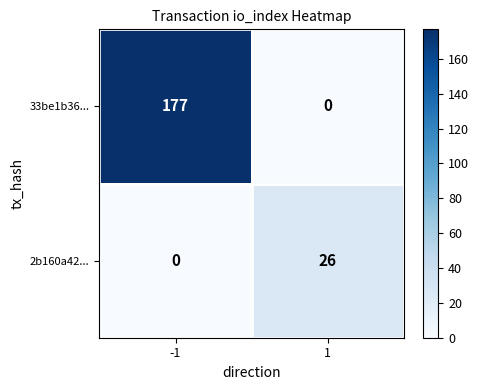

What is the difference between the maximum and minimum values in the 33be1b36... series?

177